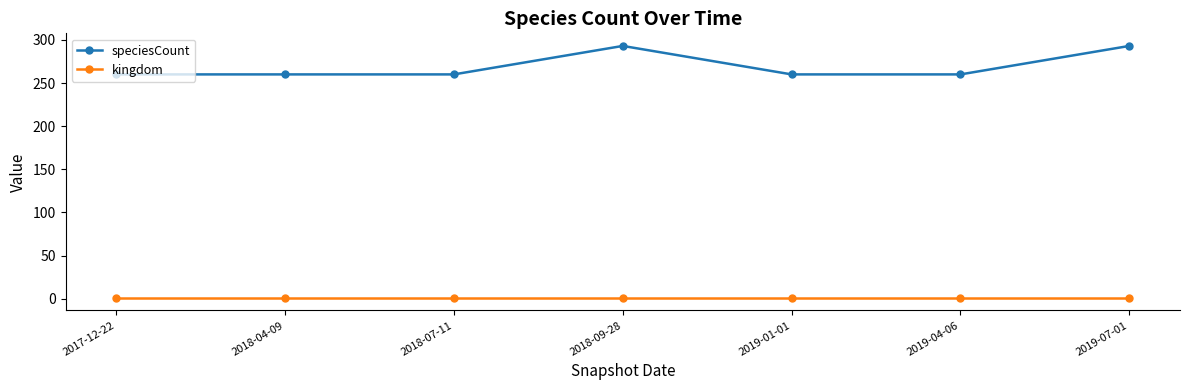

What value does the kingdom series have at 2019-07-01?

1